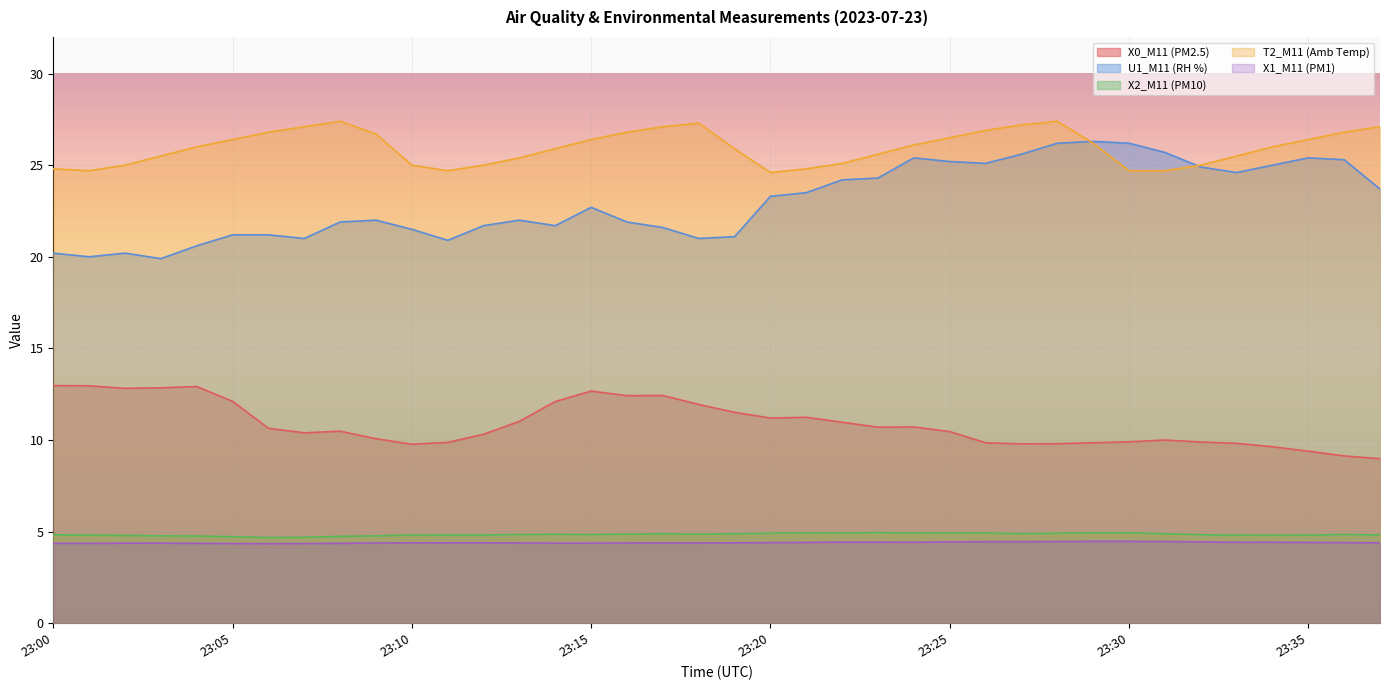

True or false: X2_M11 (PM10) and T2_M11 (Amb Temp) cross at least once.

False